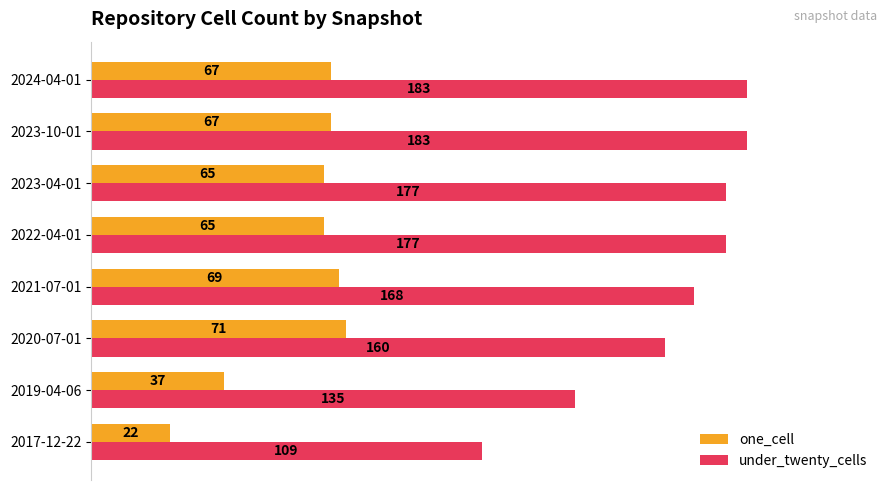

Which series has the largest total across all categories?

under_twenty_cells